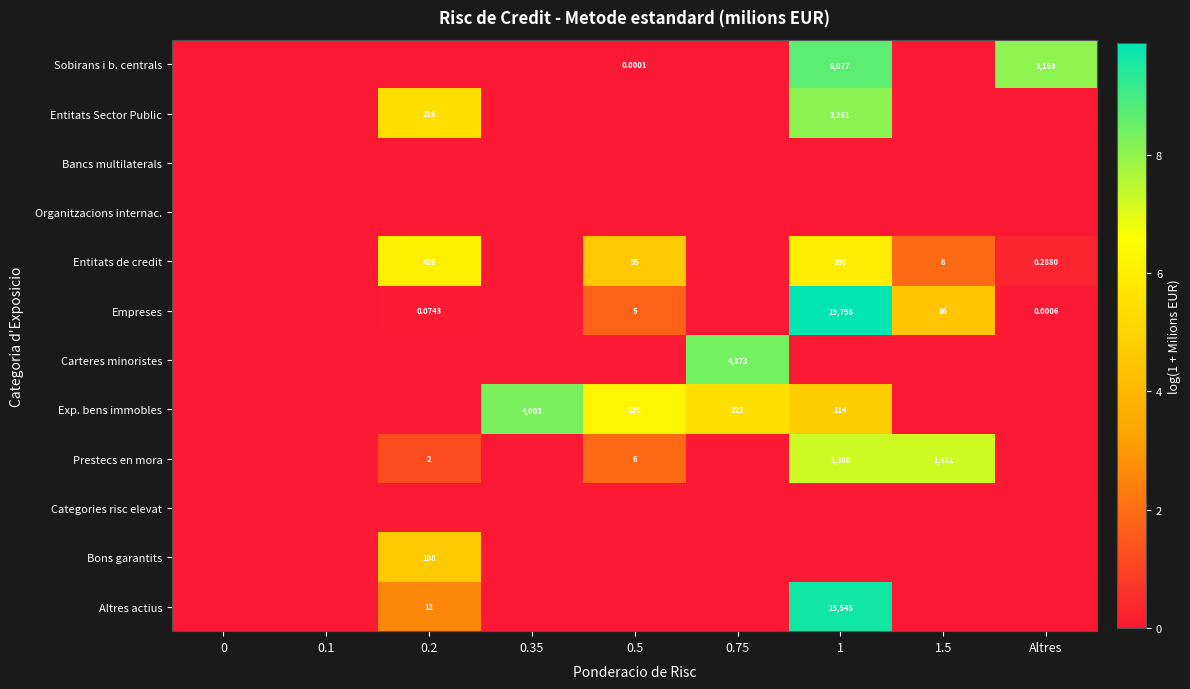

Which series changed the most between 1 and Altres?

Empreses